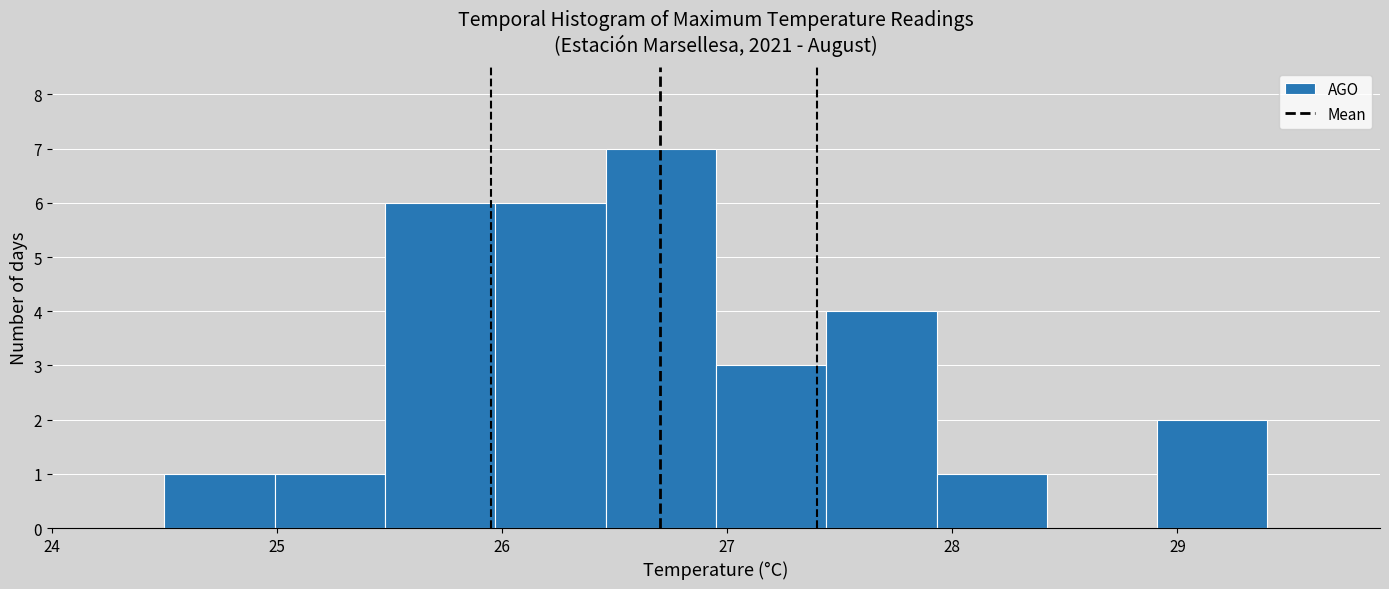

What is the height of the bar covering 26.95 to 27.44 on the x-axis? Neither the bar edges nor the heights are printed on the chart, so give them approximately, as read against the axes.

3